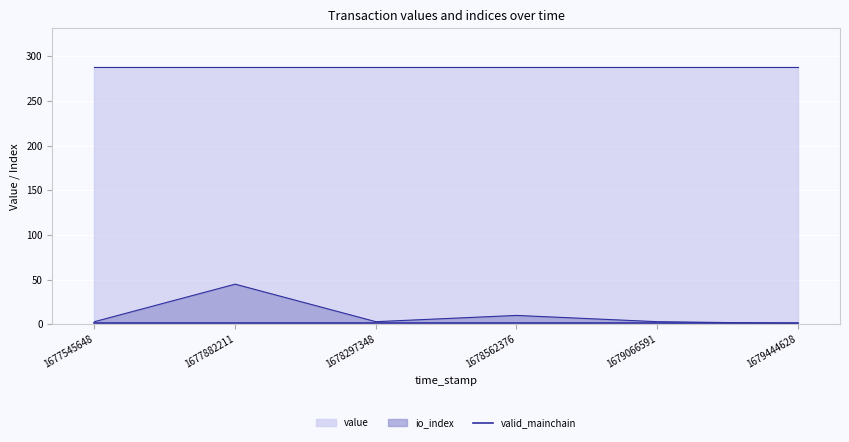

Reading left to right, list all the values displayed in this chart.

value: 1677545648=288.3	1677882211=288.3	1678297348=288.3	1678562376=288.3	1679066591=288.3	1679444628=288.3
io_index: 1677545648=3.0	1677882211=45.0	1678297348=3.0	1678562376=10.0	1679066591=3.0	1679444628=1.0
valid_mainchain: 1677545648=1.0	1677882211=1.0	1678297348=1.0	1678562376=1.0	1679066591=1.0	1679444628=1.0